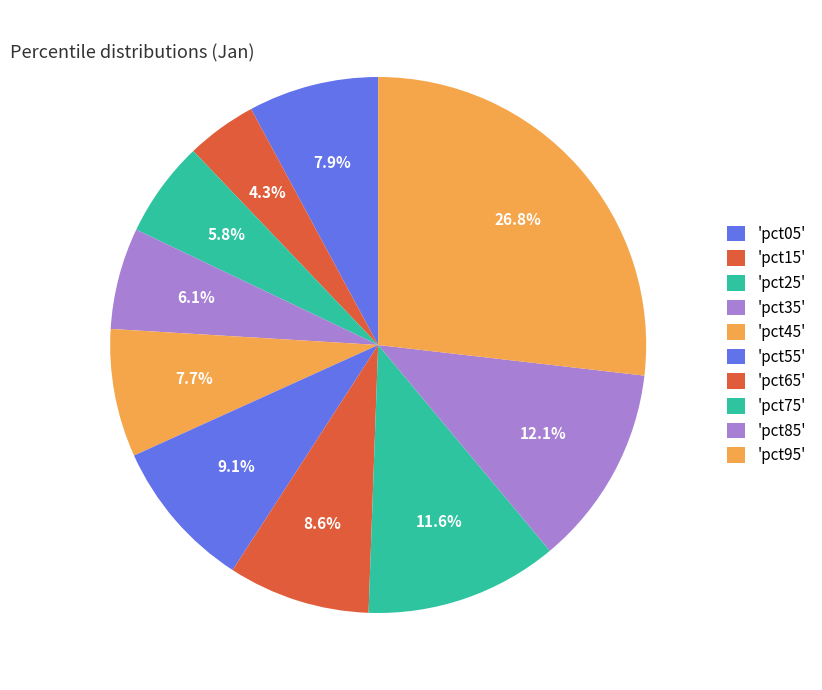

How many slices are in this pie chart?

10